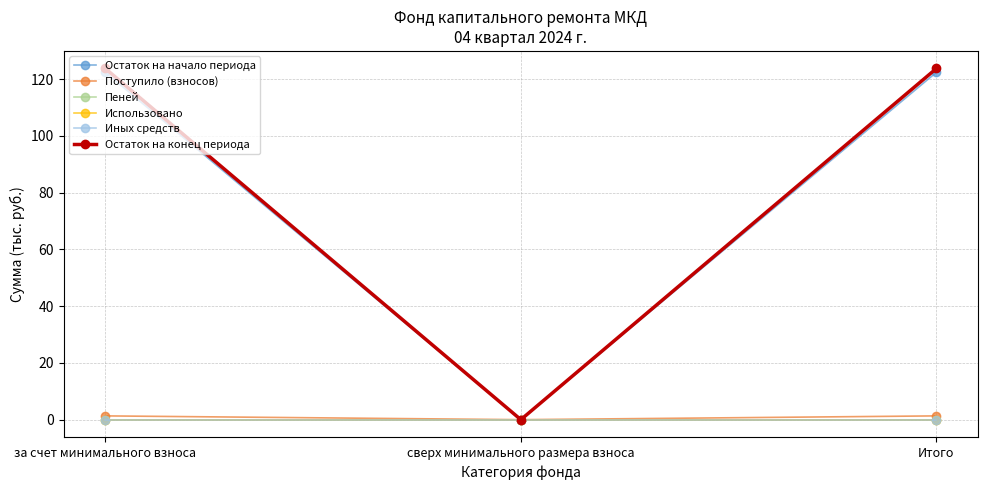

Is this an area chart (filled region under the line)?

No